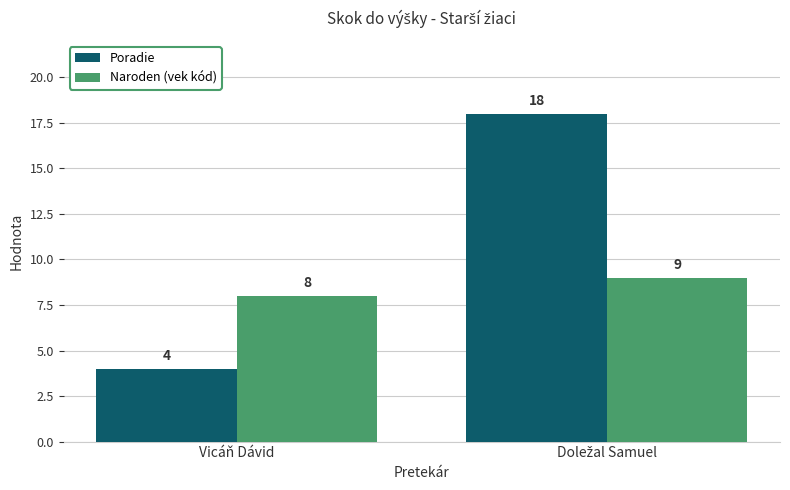

Reading right to left, what are all the values shown in this chart?

Poradie: 18	4
Naroden (vek kód): 9	8